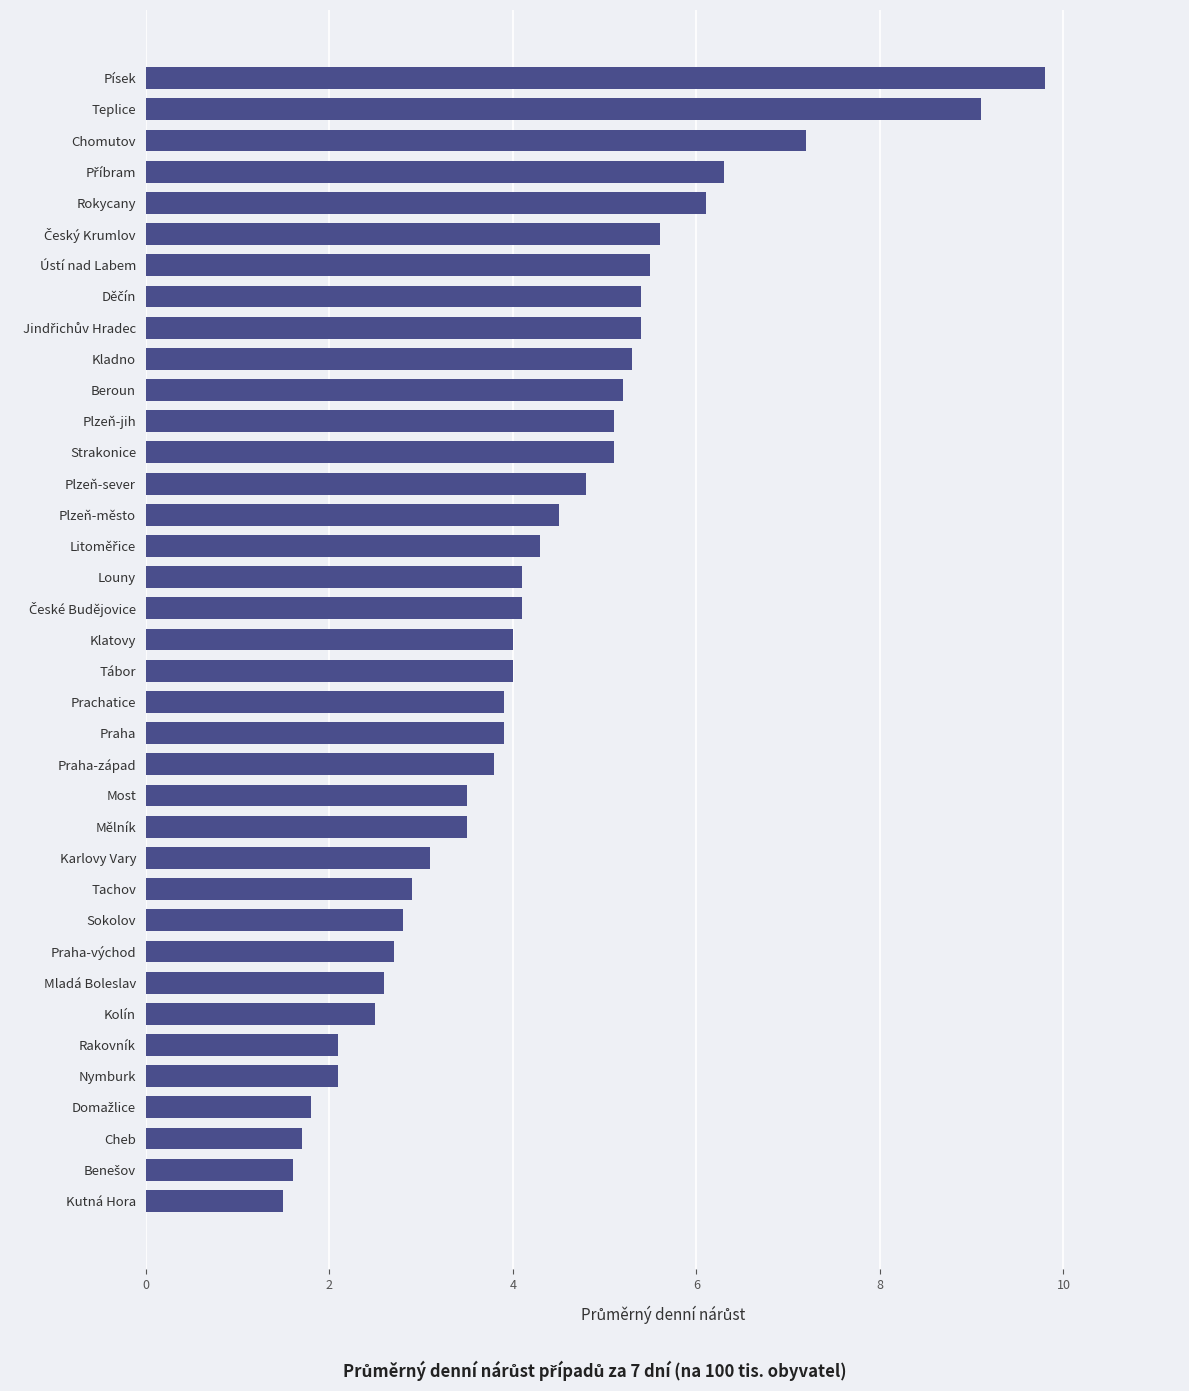

What is the change in value from Rakovník to Plzeň-sever?

+2.7